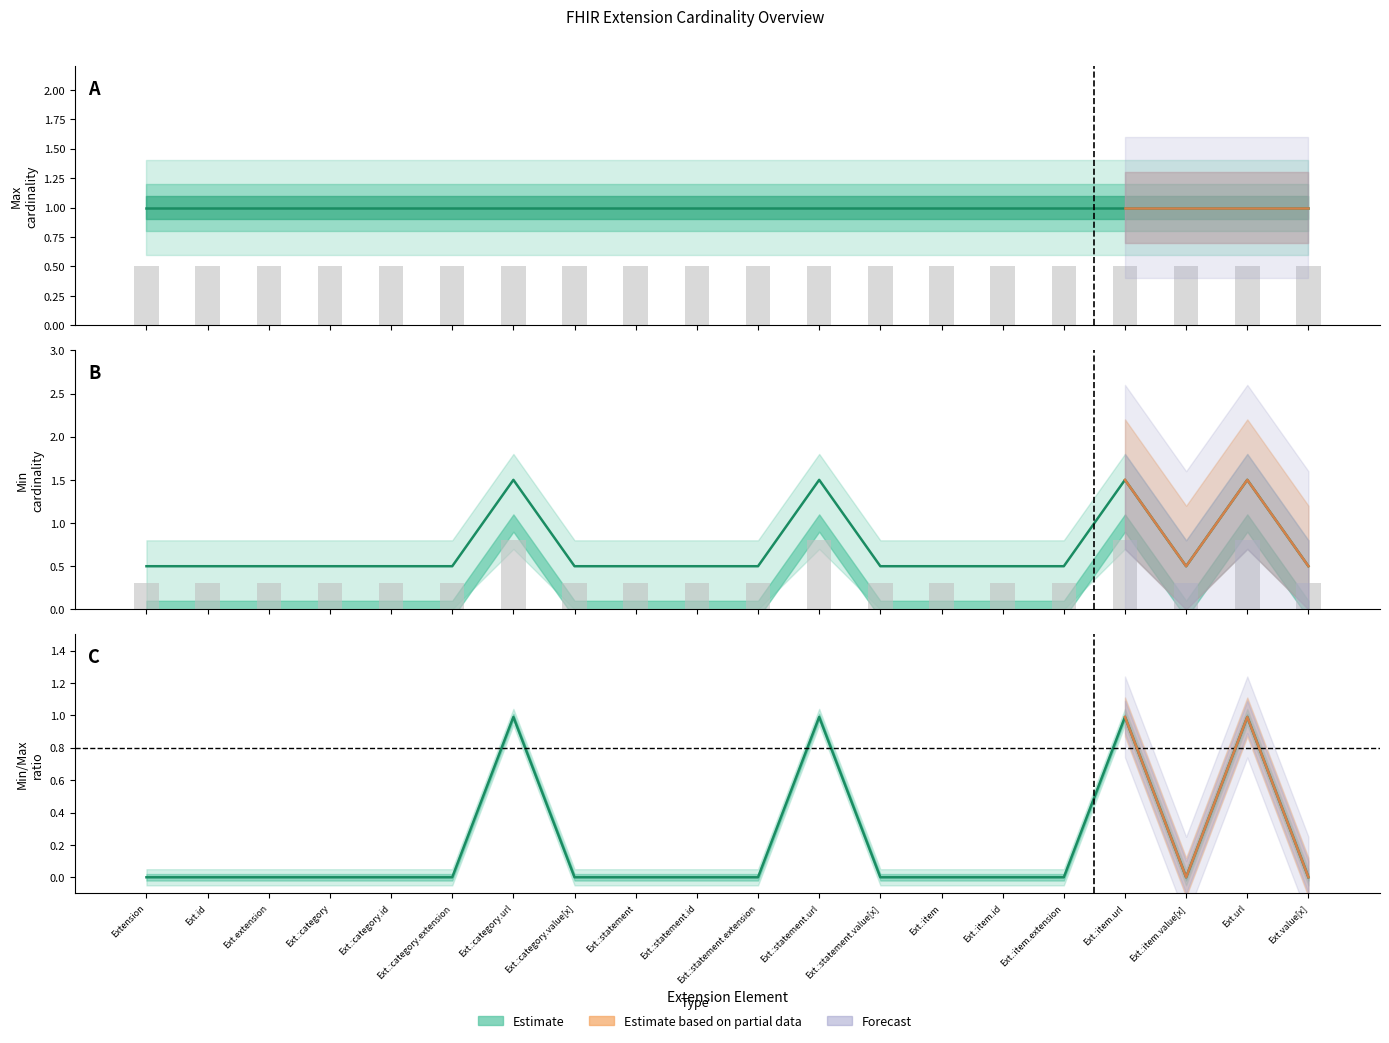

Are the bars grouped side by side (vs. stacked)?

Yes